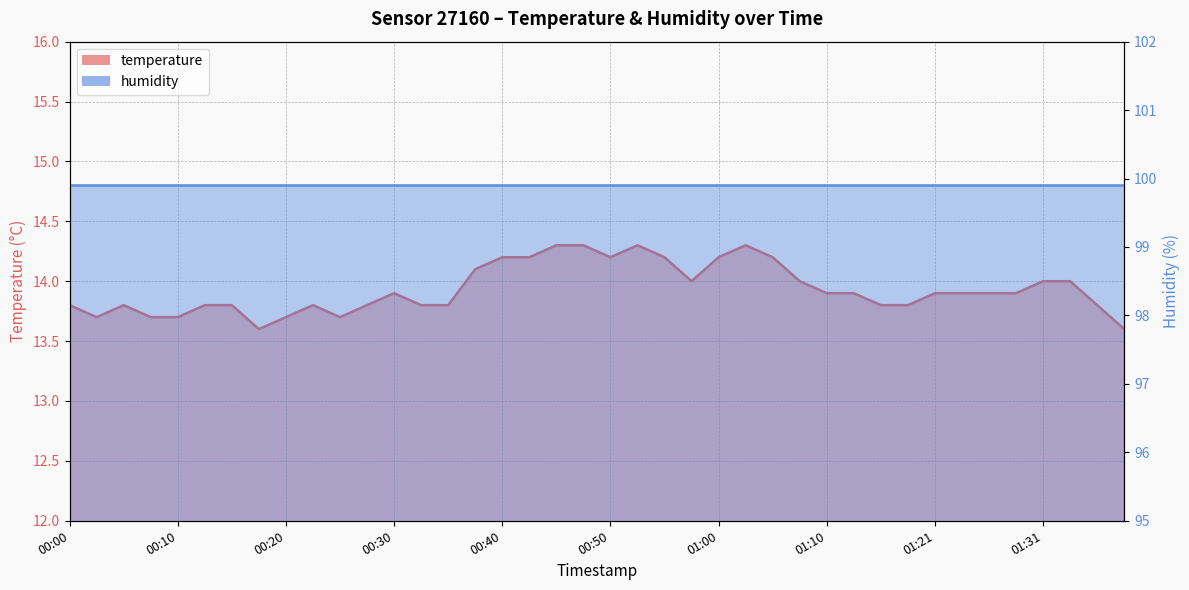

What value does the data have at 00:32?

13.8